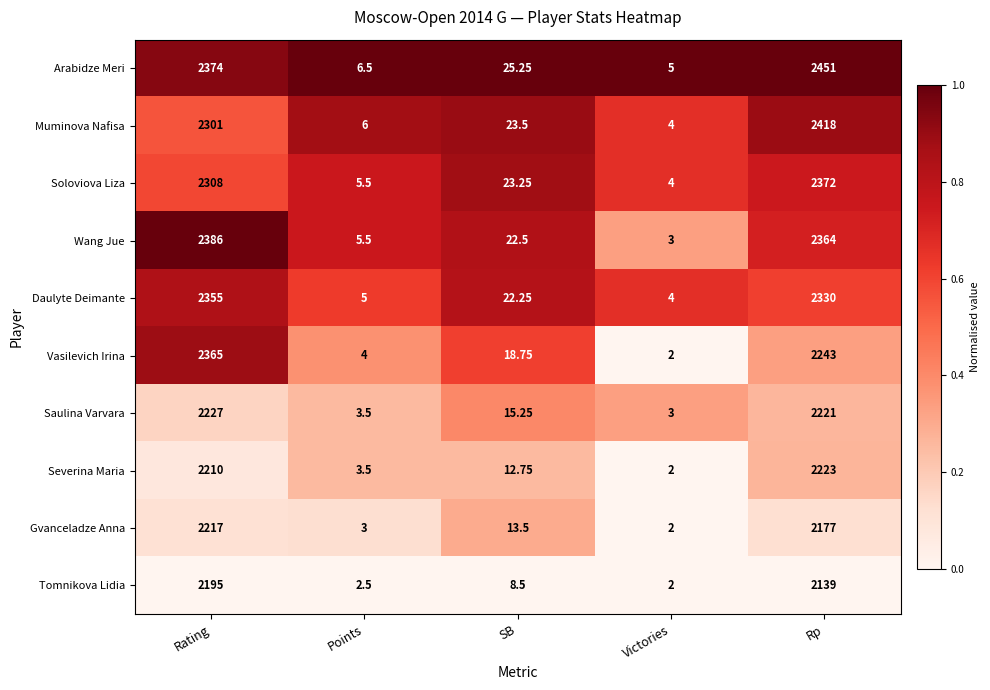

Which series has the widest spread of values?

Arabidze Meri